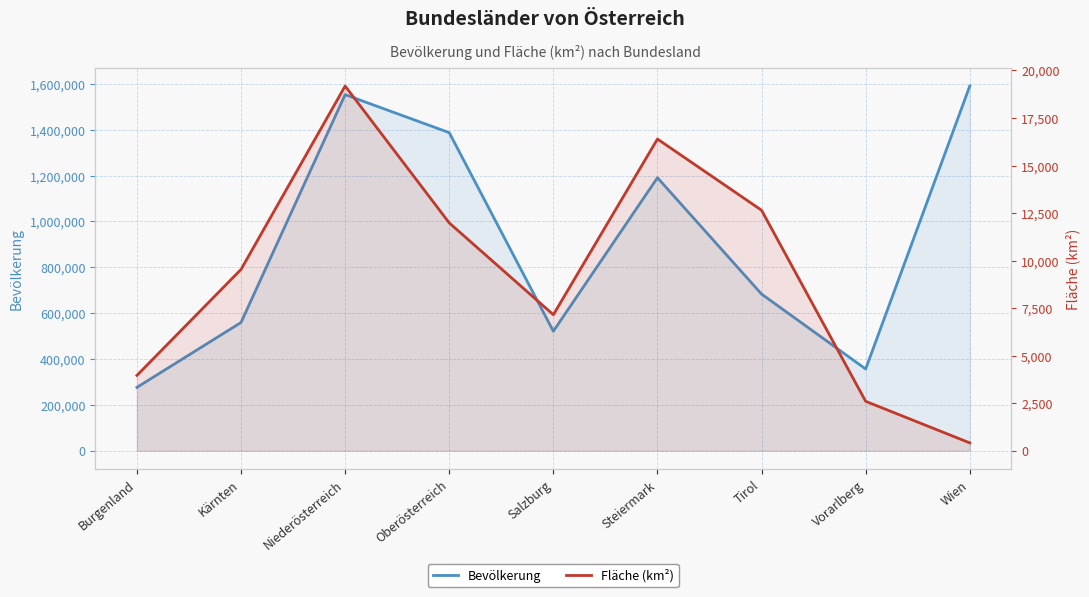

True or false: Fläche (km²) has a value of 415 at Wien.

True